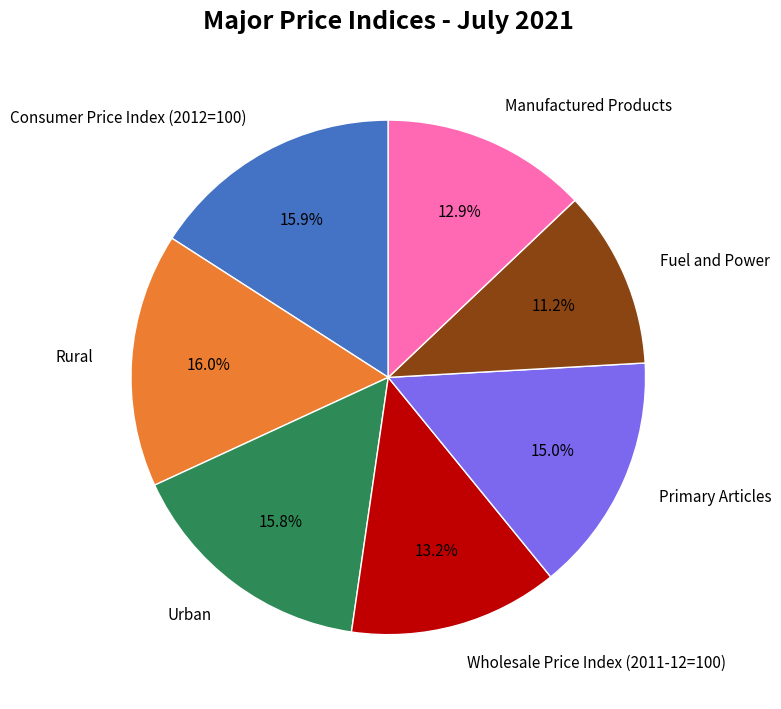

To the nearest percent, what is the average slice percentage?

14%